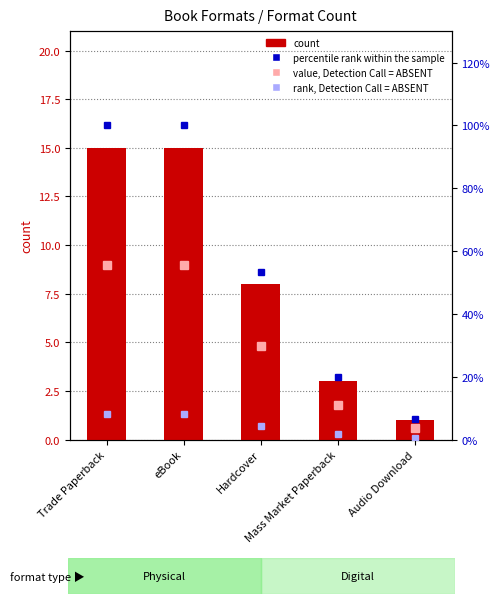

Rank the series at Mass Market Paperback from lowest to highest value.

rank, Detection Call = ABSENT, value, Detection Call = ABSENT, count, percentile rank within the sample